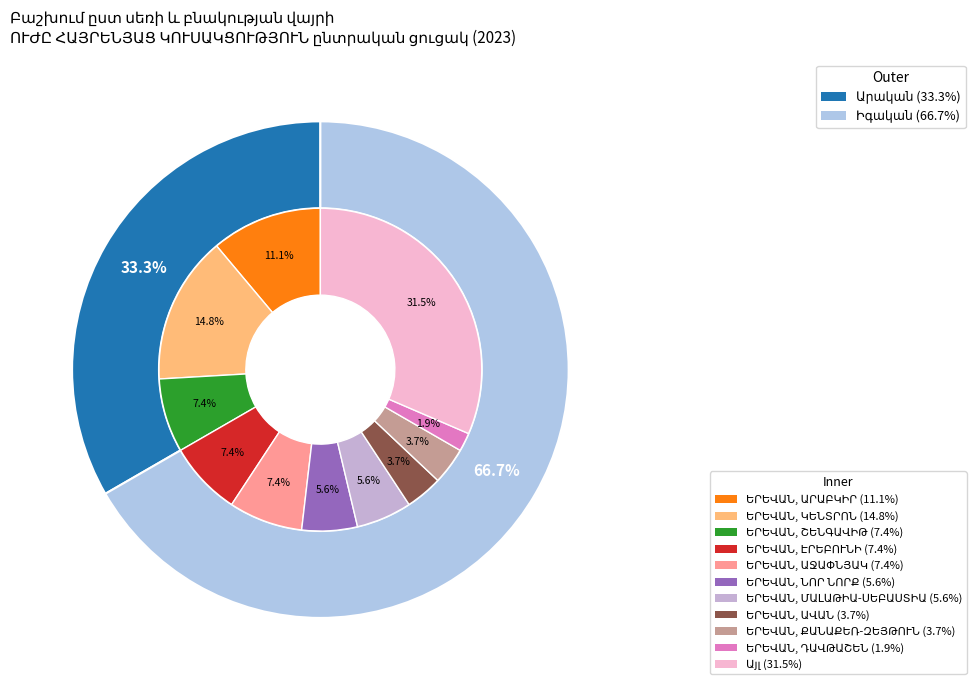

Count the number of slices in the pie.

2